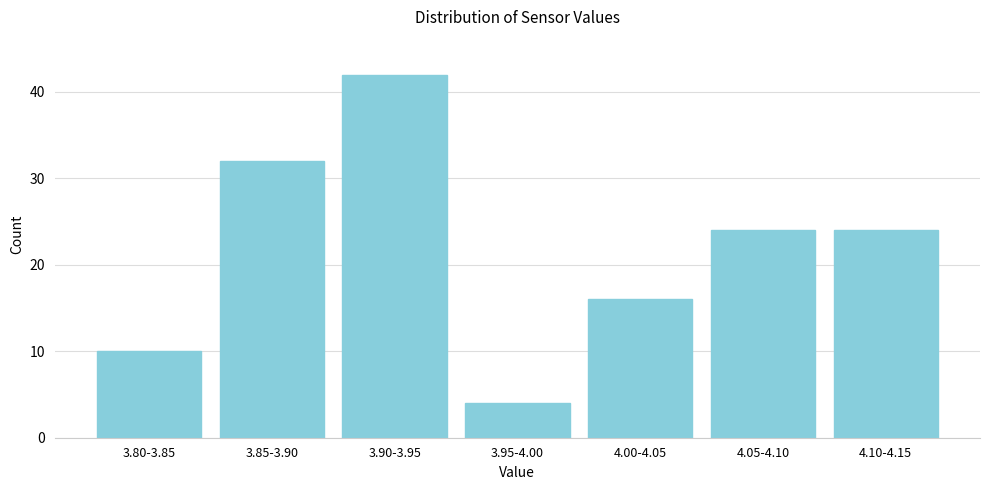

Reading right to left, extract all data points from this chart.

4.10-4.15=24	4.05-4.10=24	4.00-4.05=16	3.95-4.00=4	3.90-3.95=42	3.85-3.90=32	3.80-3.85=10